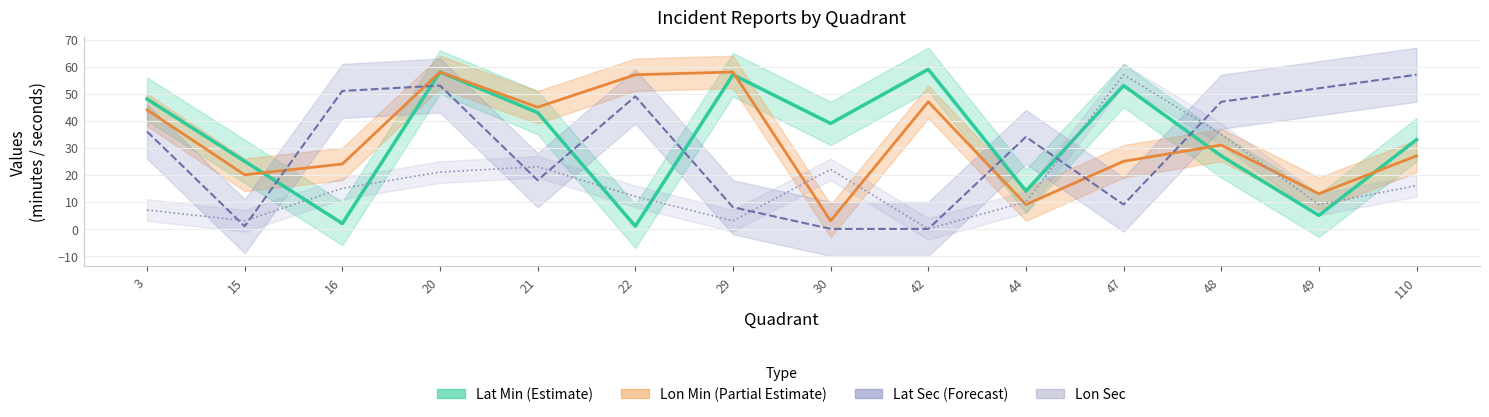

What is the sum of the Lat Min (Estimate) values at 47 and 15?

78